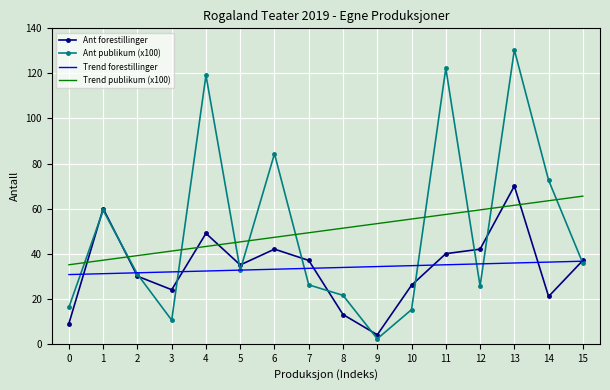

What is the spread (max minus min) of values at 7?

23.1